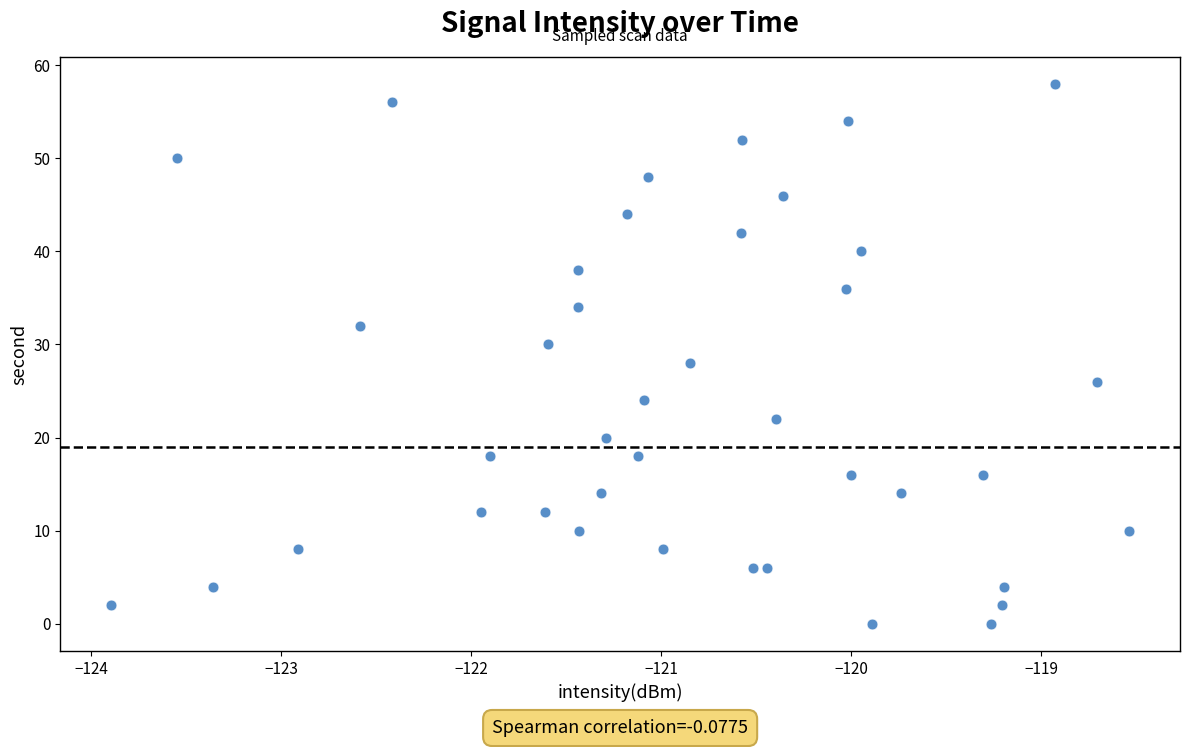

What is the range of Y values (max minus min)?

58